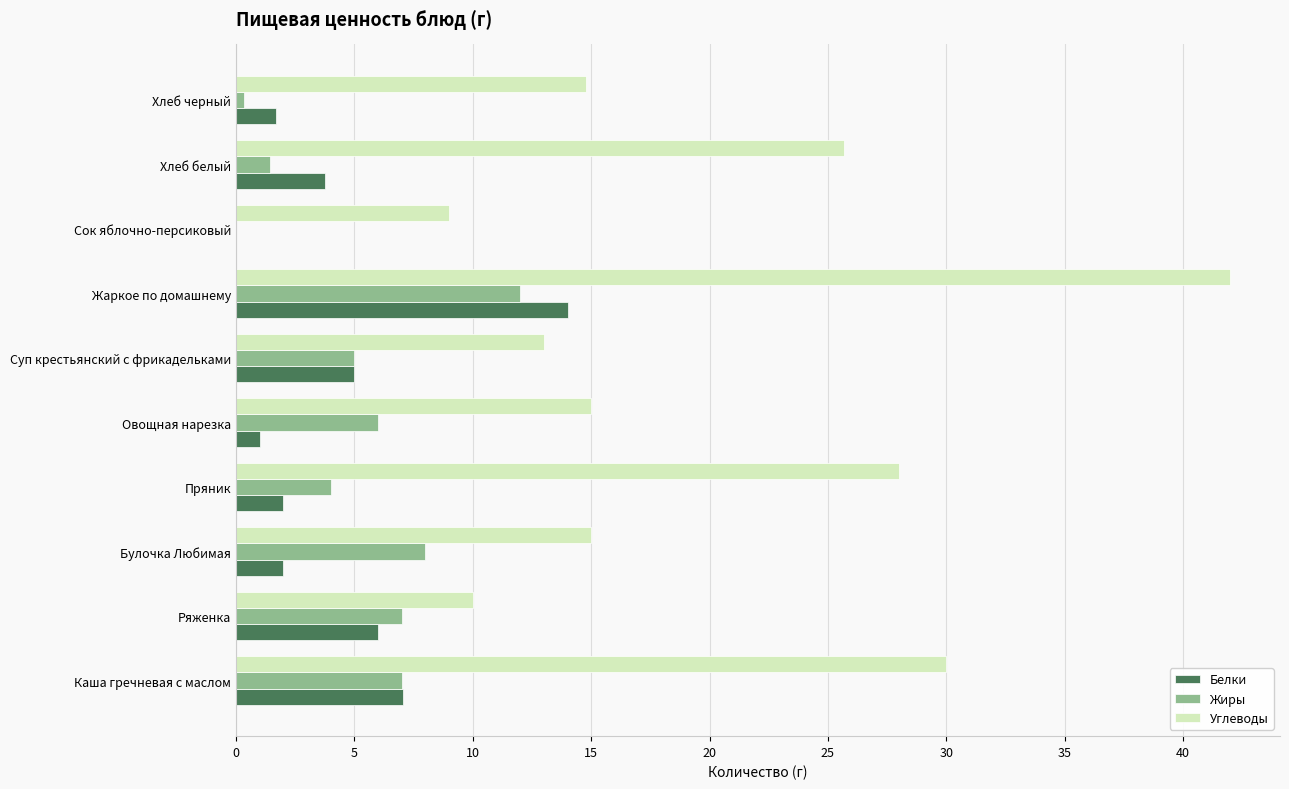

Is it true that Белки equals 2.0 at Пряник?

True